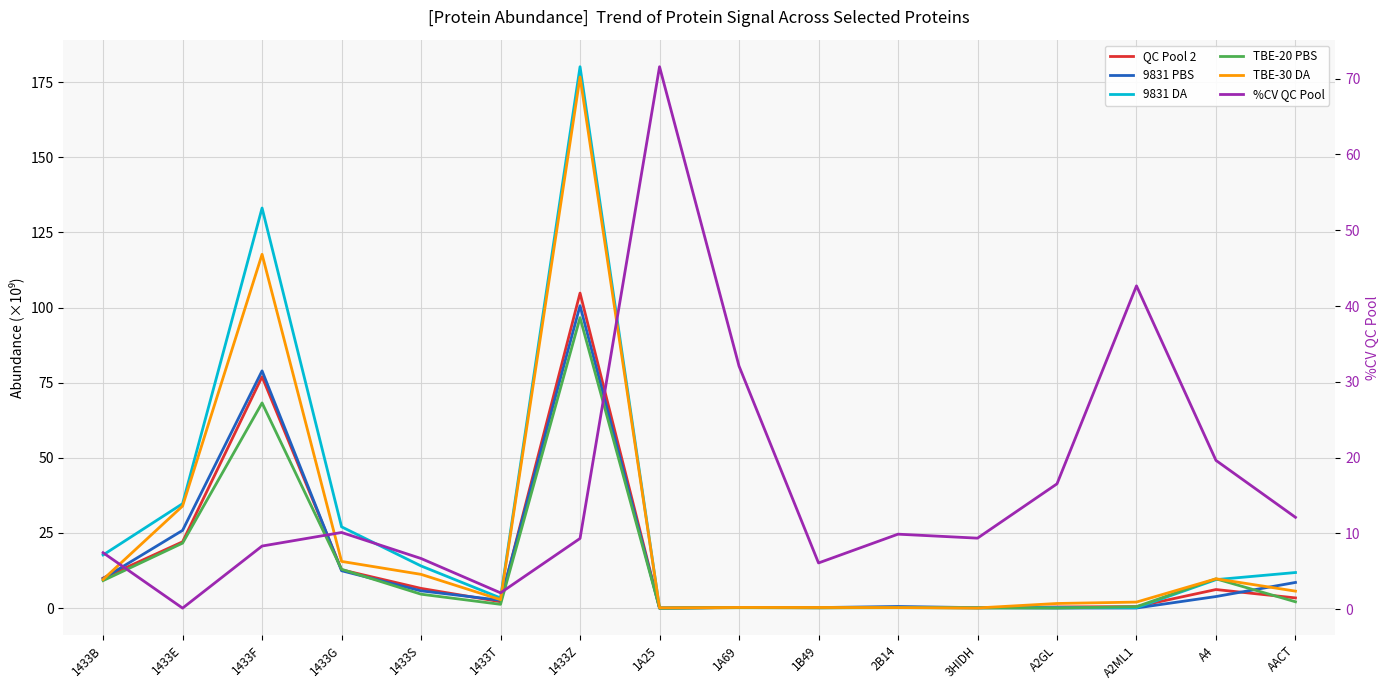

What position from the right is 1433G?

13